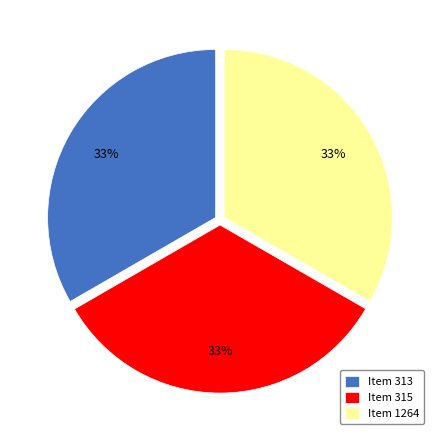

Is there any slice that represents more than half of the pie?

No